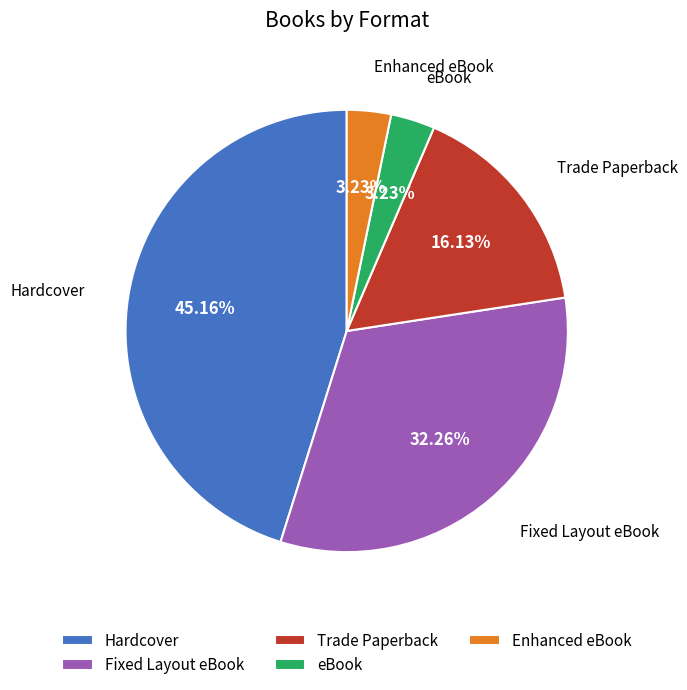

Is it true that Fixed Layout eBook is 32% of the pie?

True